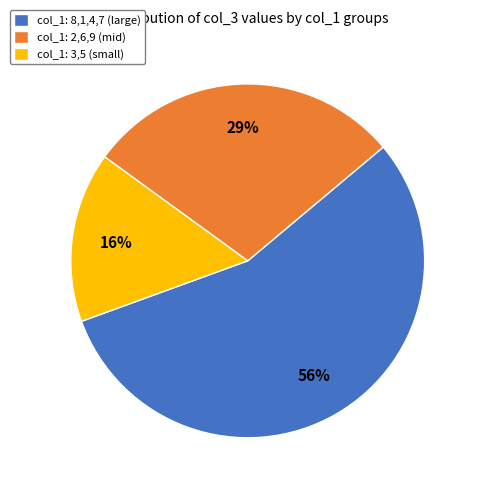

To the nearest percent, what is the difference between the col_1: 2,6,9 (mid) and col_1: 8,1,4,7 (large) slice percentages?

27%